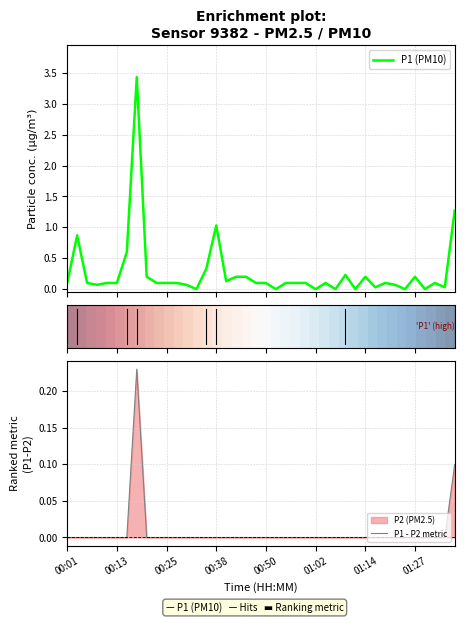

What is the highest value of the P1 (PM10) series?

3.4